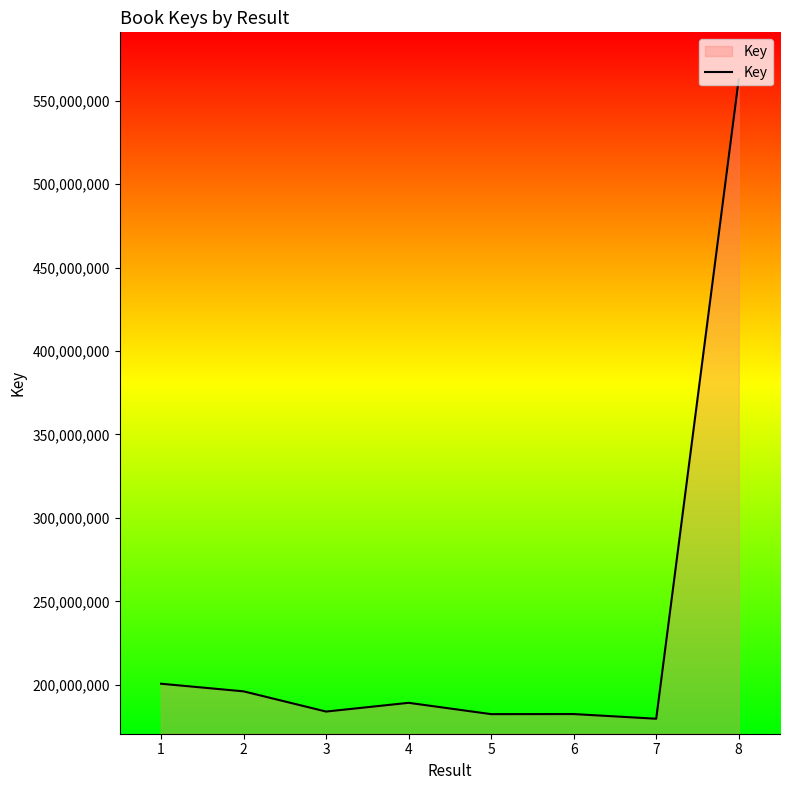

What is the sum of the values at 6 and 8?

745324357